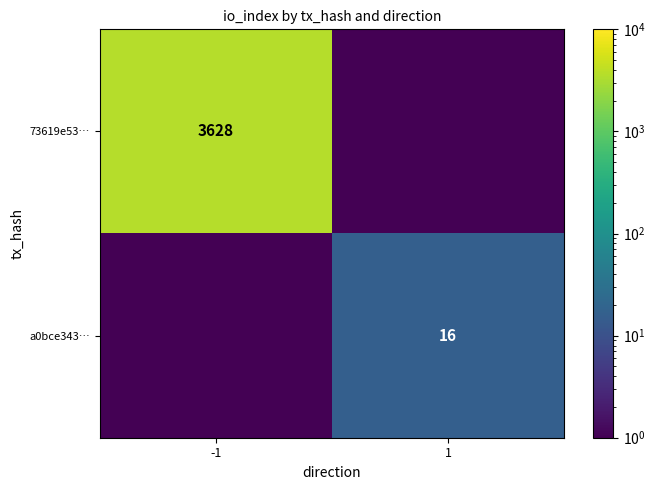

At which category is the sum across all series the highest?

-1